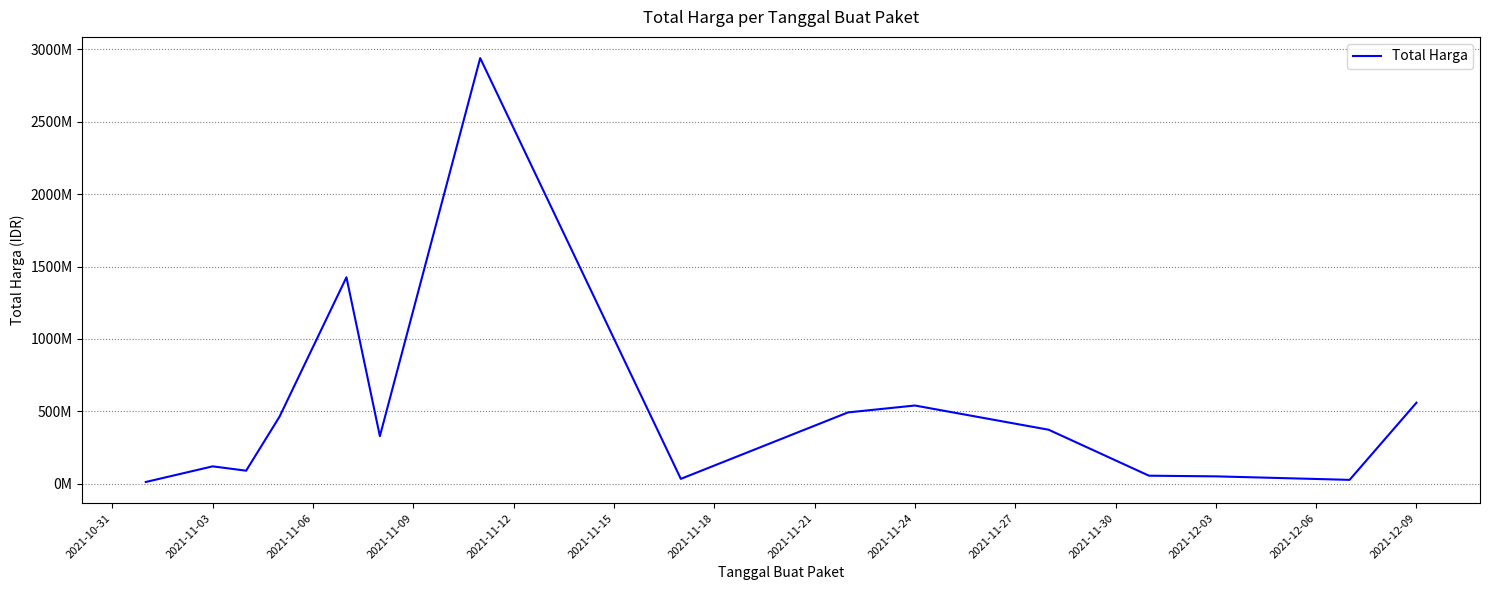

Is this an area chart (filled region under the line)?

No